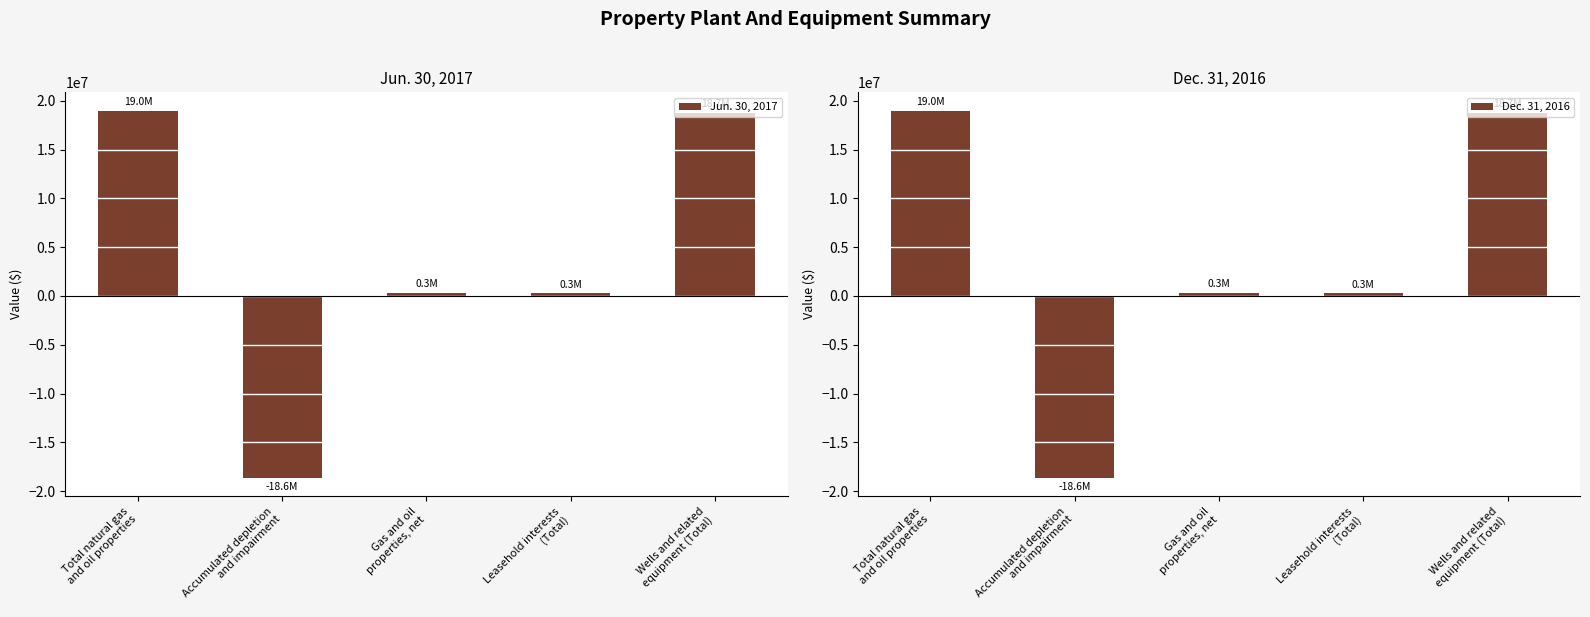

List the series in order of their peak value, lowest first.

Jun. 30, 2017, Dec. 31, 2016